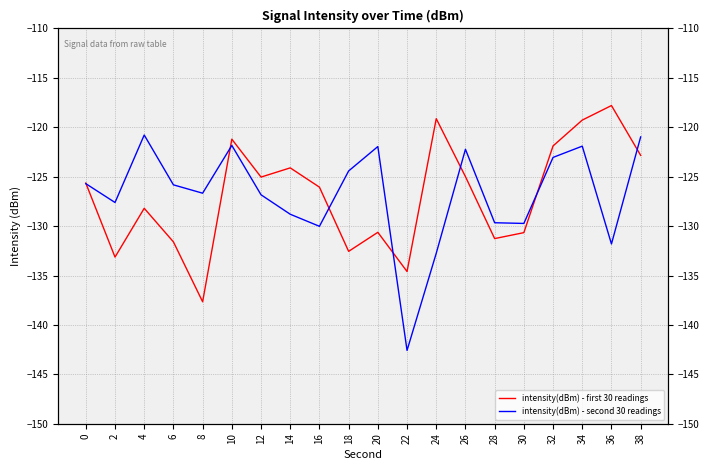

What is the value of the intensity(dBm) - first 30 readings point at the 12th from the left?

-134.6